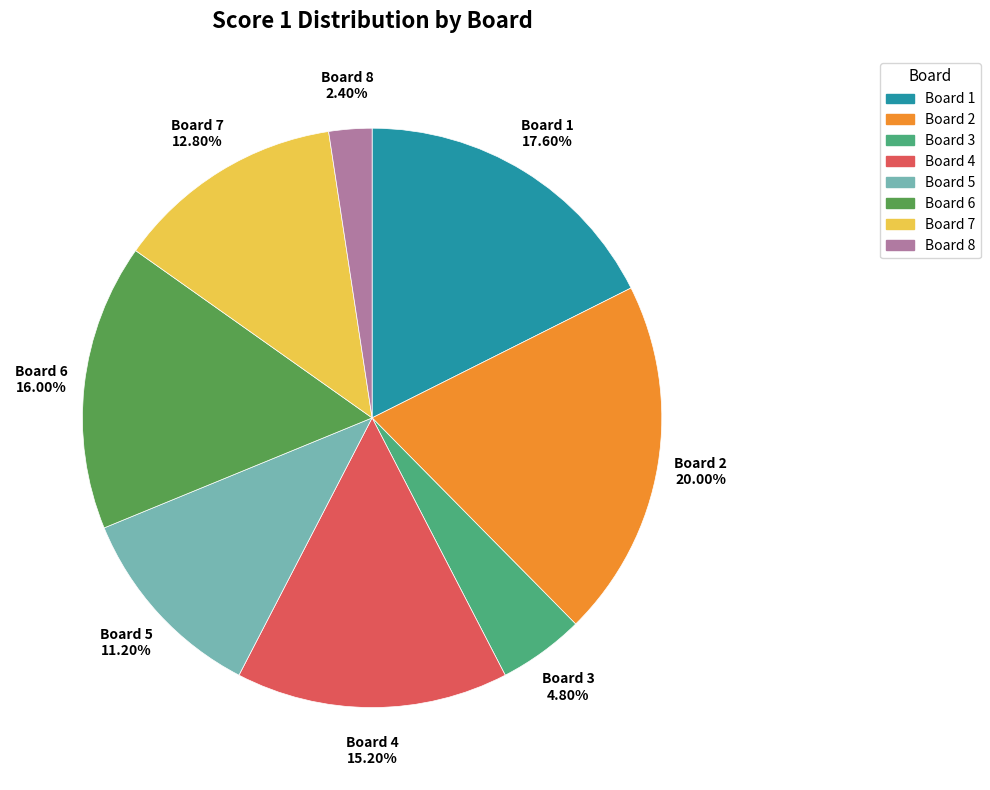

Does Board 7 account for over 50% of the chart?

No